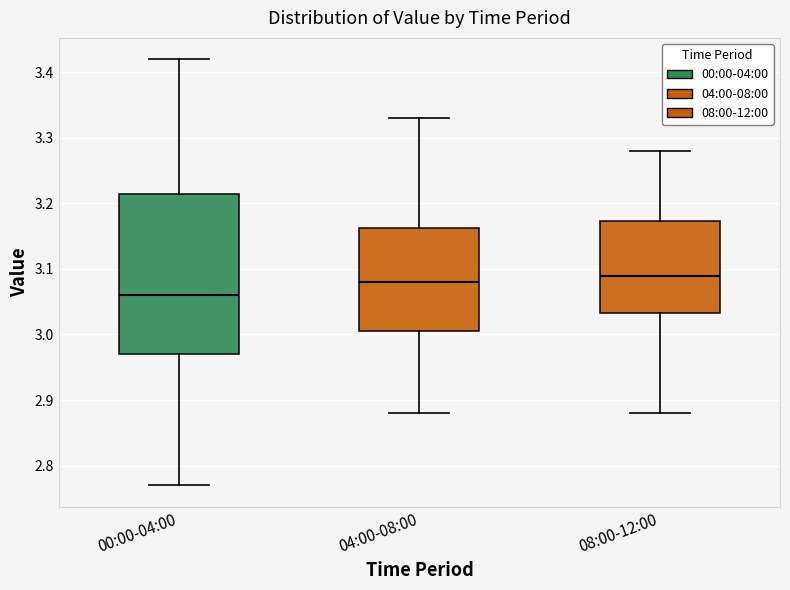

Where is the lower edge of the box for 00:00-04:00 on the y-axis? The values are not printed on the chart, so give them approximately, as read against the axis.

2.97